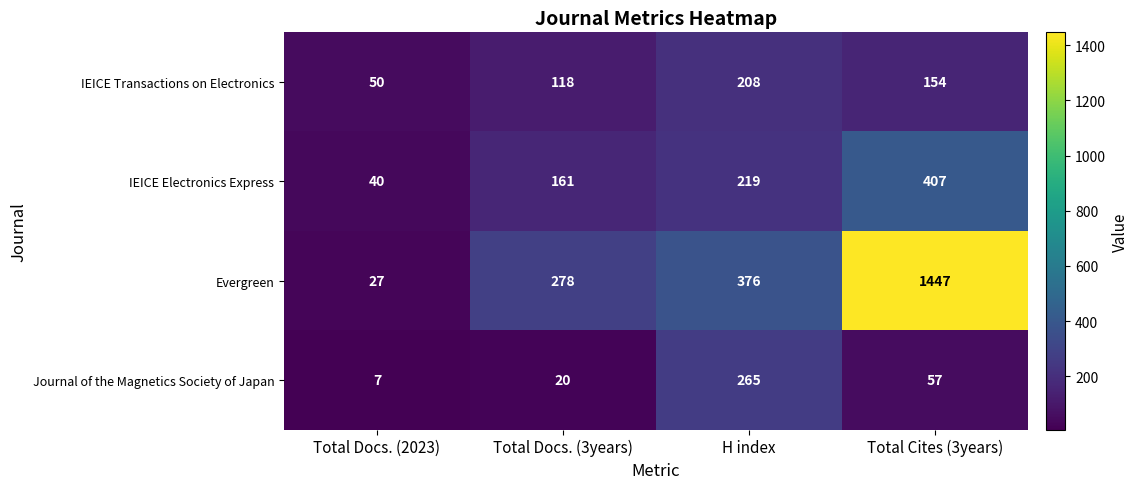

What is the spread (max minus min) of values at H index?

168